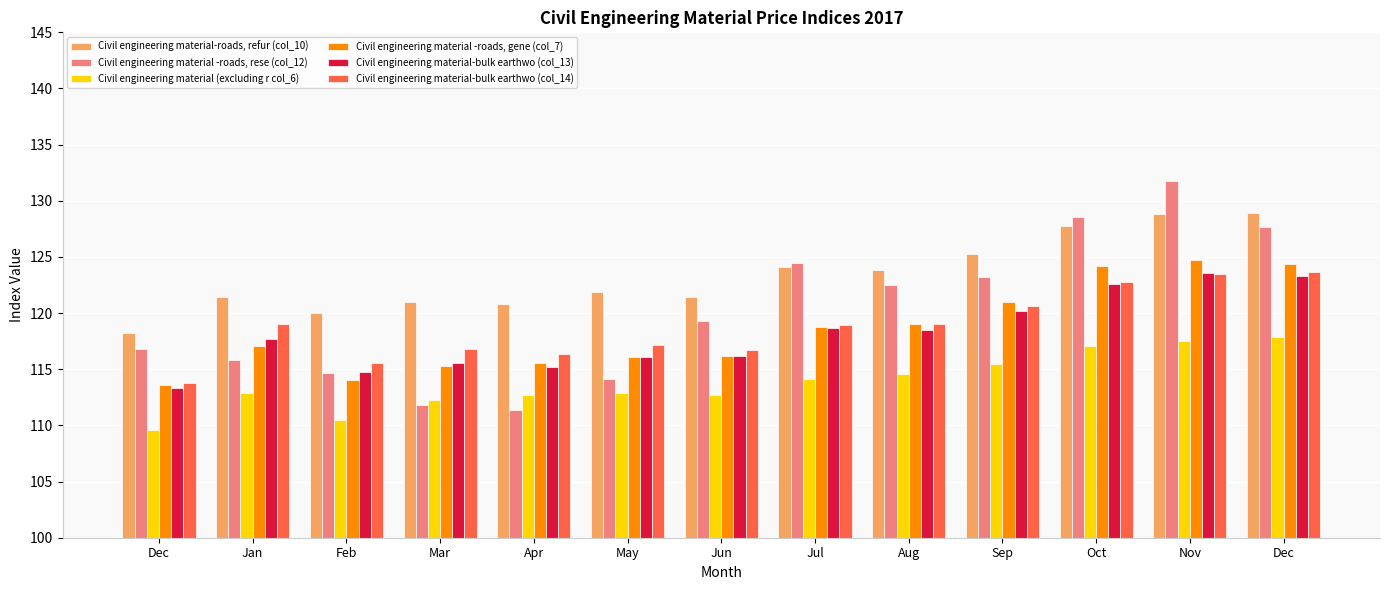

List the labels in order of Civil engineering material-roads, refur (col_10) value, largest first.

Dec, Nov, Oct, Sep, Jul, Aug, May, Jan, Jun, Mar, Apr, Feb, Dec